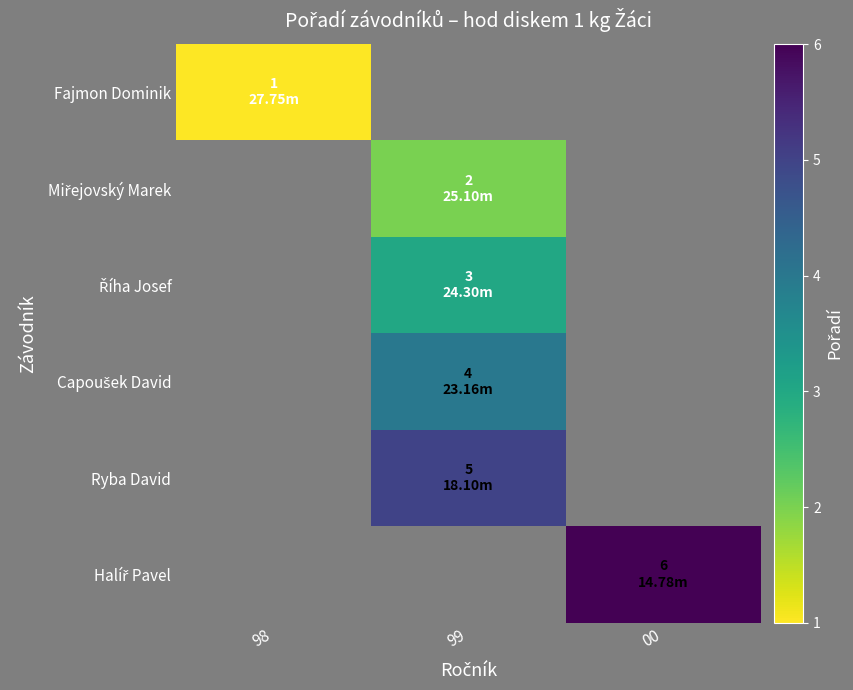

Which category has the highest value across all series?

00